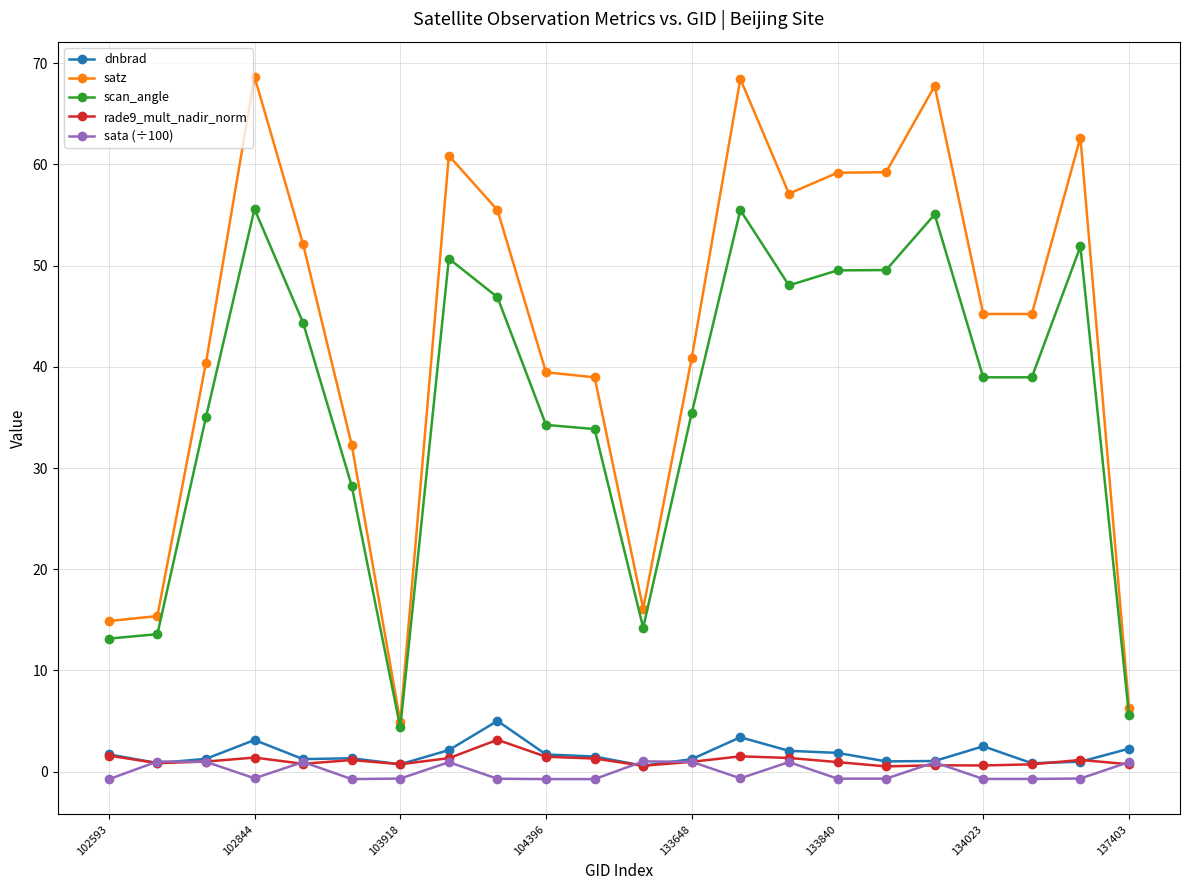

At how many categories does at least one series exceed 25?

17